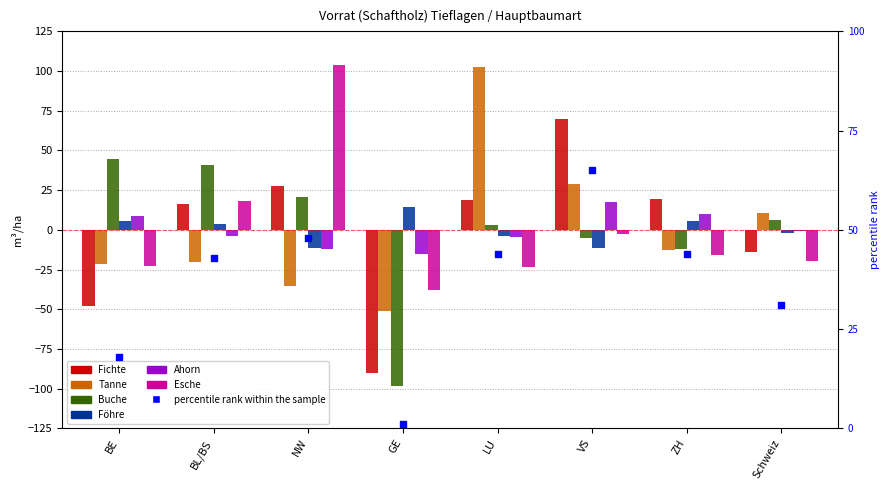

At which category is the sum across all series the highest?

VS